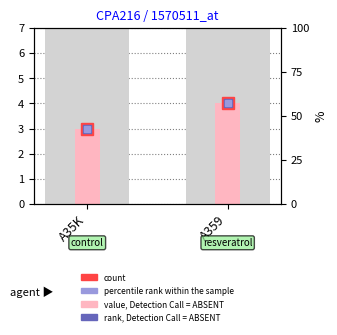

Does the chart contain stacked bars?

No